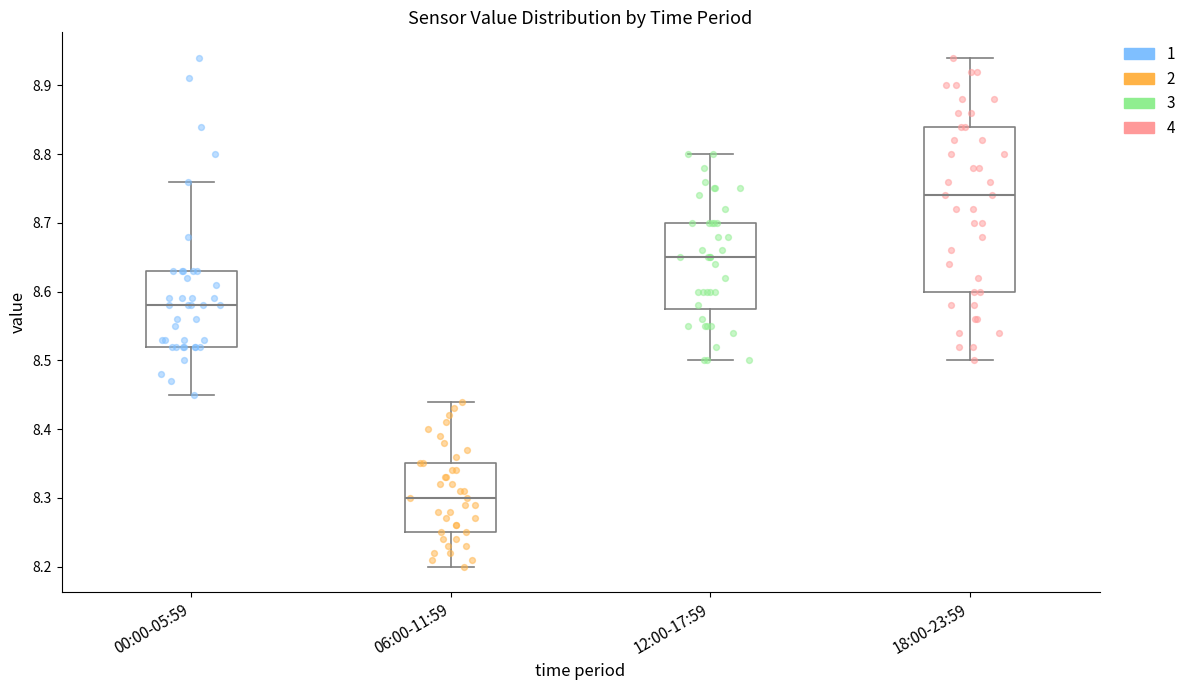

Which box is the tallest, from its lower edge to its upper edge?

18:00-23:59